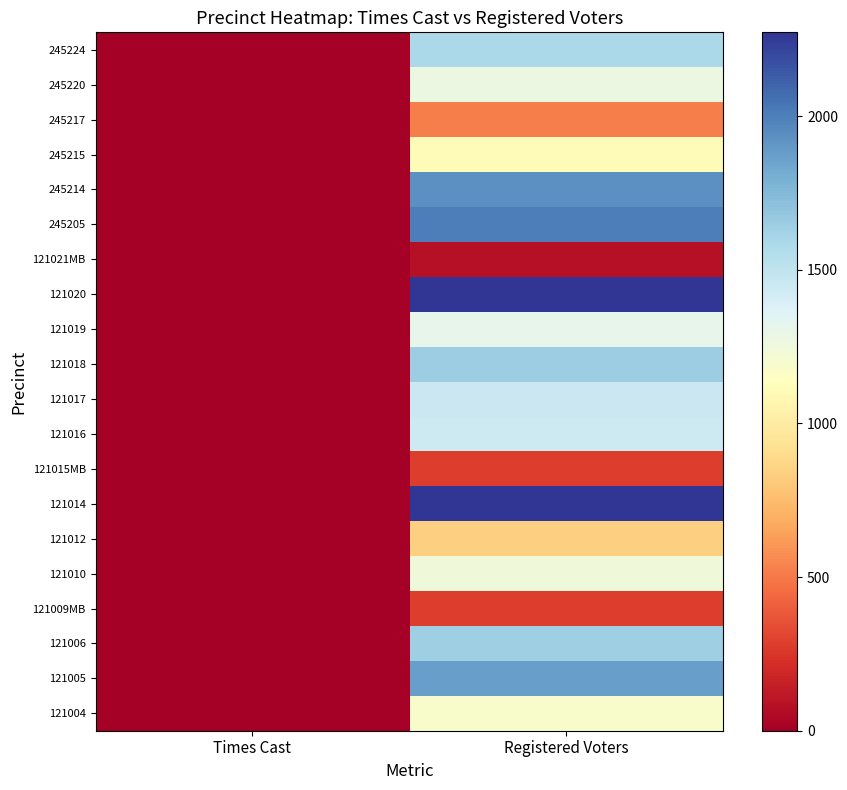

Rank the series by their maximum value, from lowest to highest.

121021MB, 121015MB, 121009MB, 245217, 121012, 245215, 121004, 121010, 245220, 121019, 121016, 121017, 245224, 121006, 121018, 121005, 245214, 245205, 121020, 121014